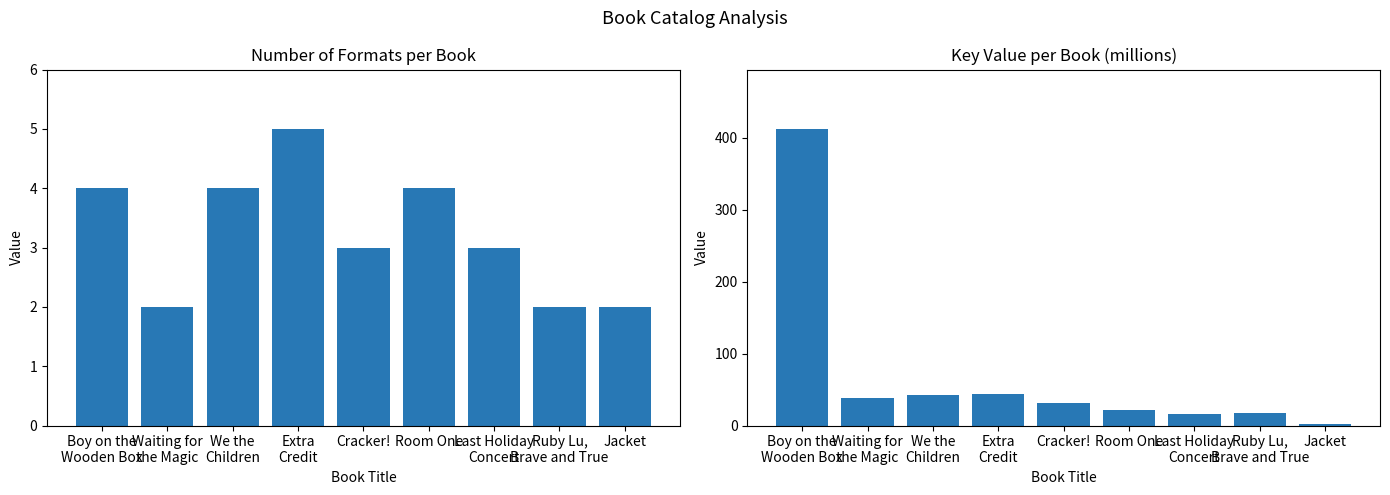

What is the total value across all series at Boy on the
Wooden Box?

416.4